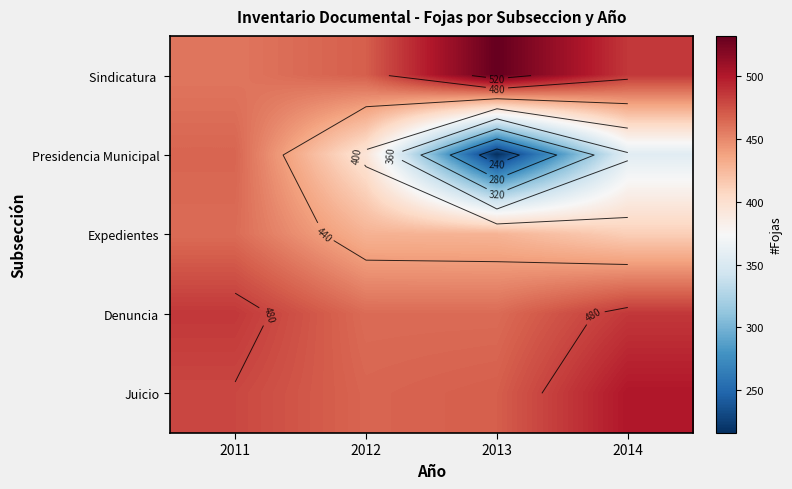

Between 2011 and 2013, which is larger?

2013